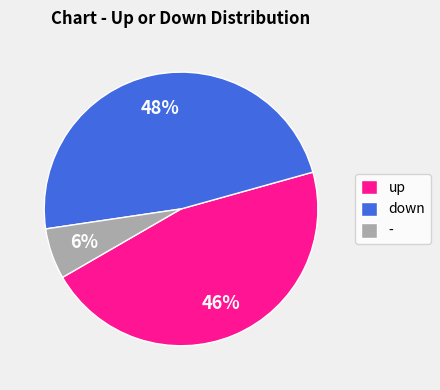

Which has a higher value, up or -?

up